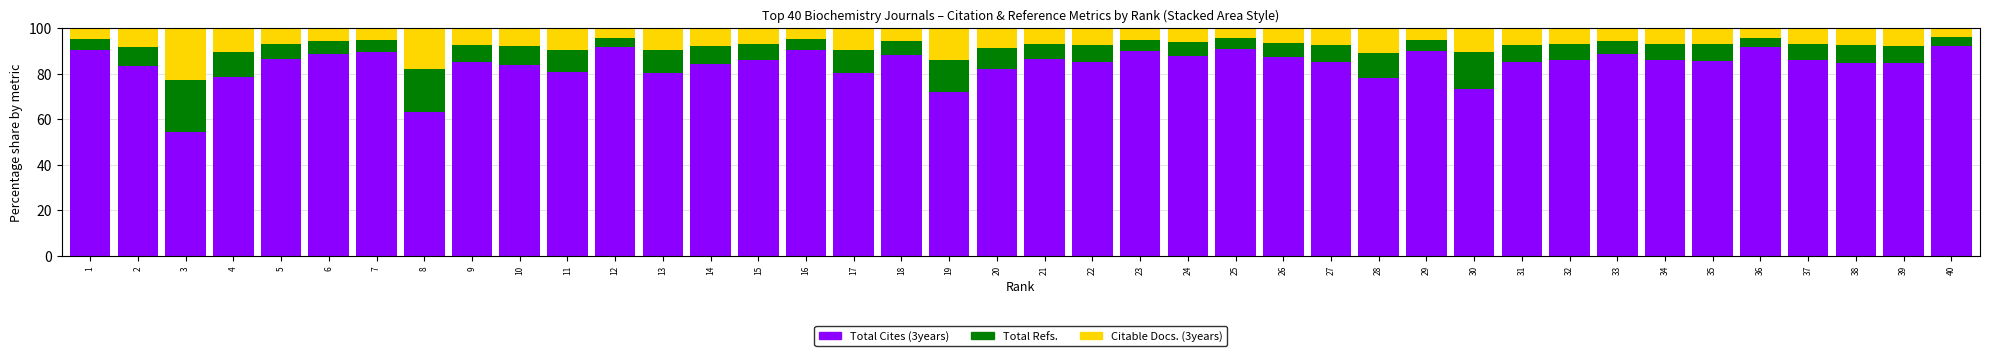

What is the total value across all series at 29?

100.0